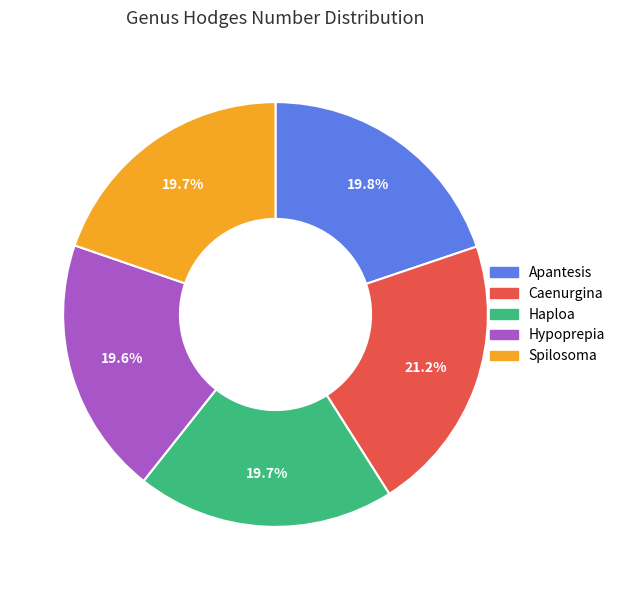

Count the number of slices in the pie.

5